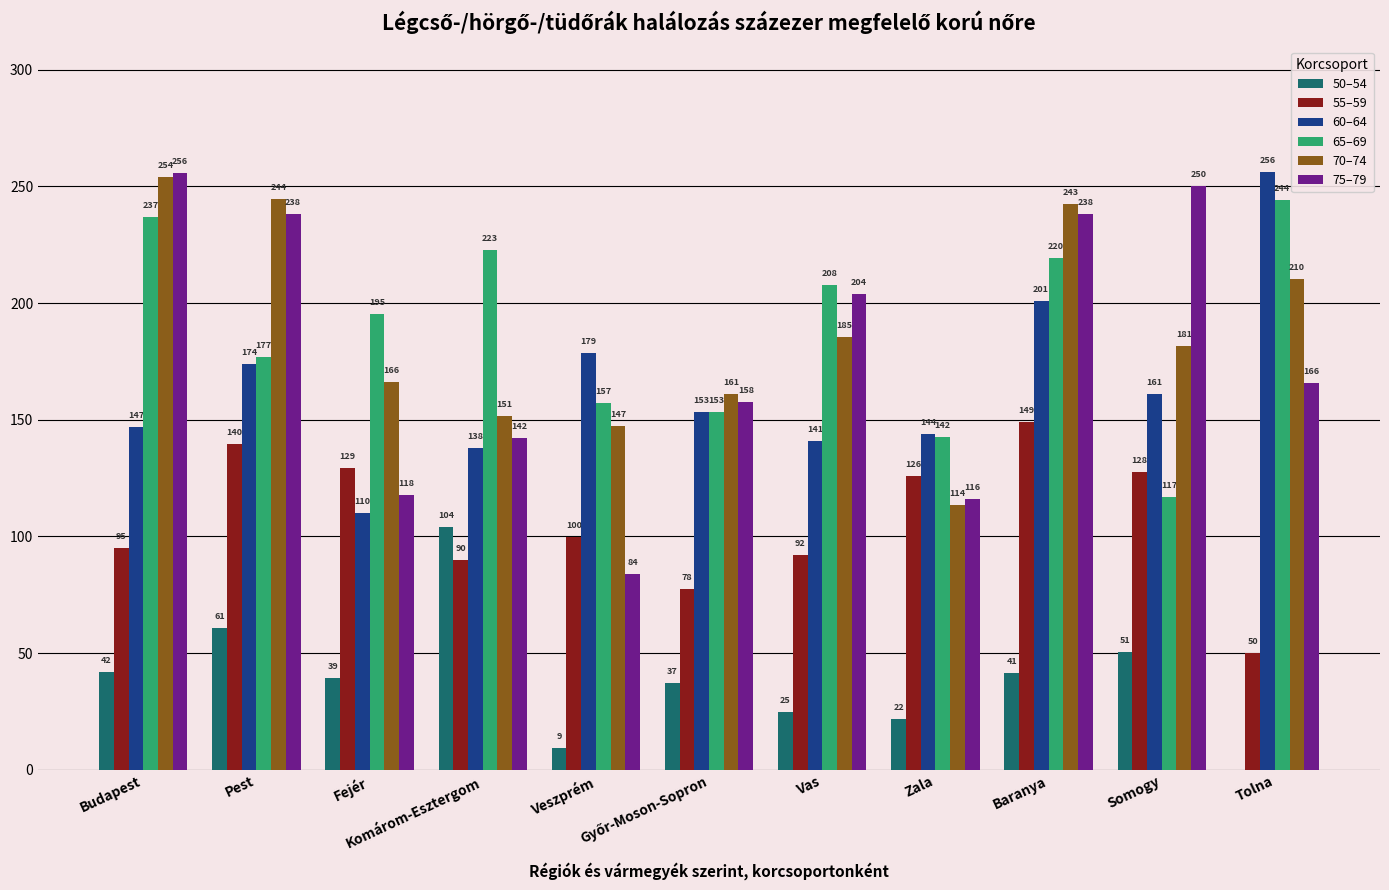

How many positive values does the 50–54 series have?

10